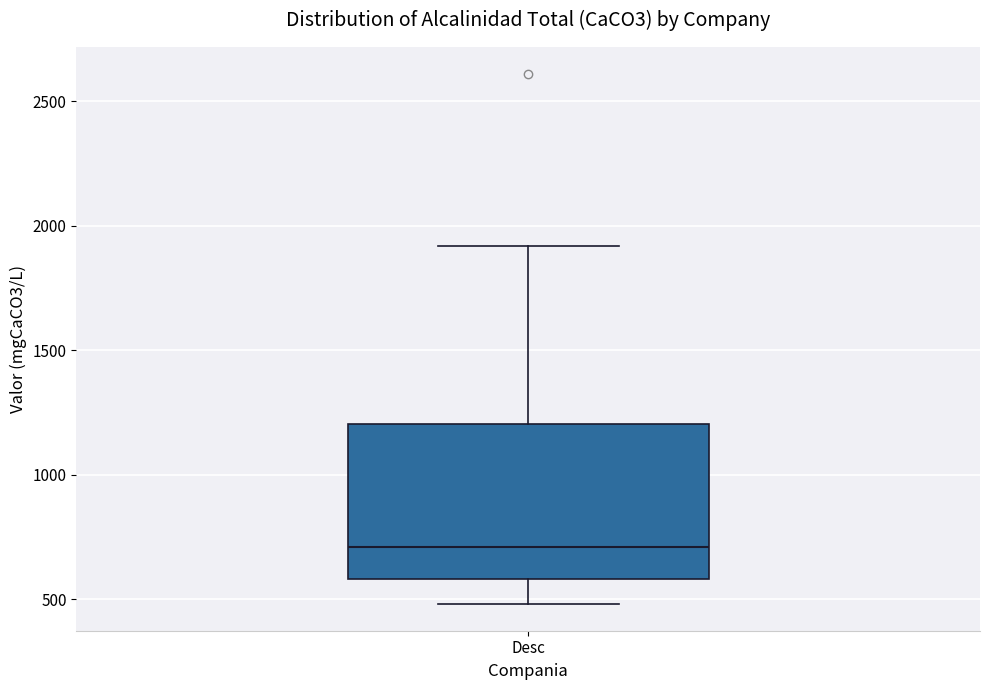

Where is the lower edge of the box for Desc on the y-axis? The values are not printed on the chart, so give them approximately, as read against the axis.

600